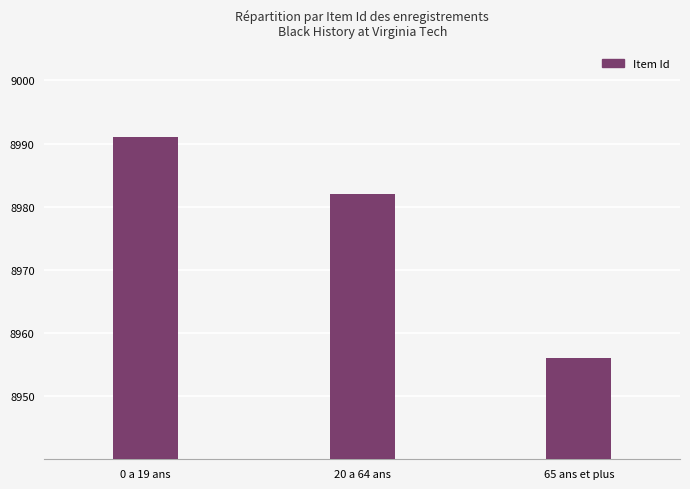

Which has a higher value, 65 ans et plus or 20 a 64 ans?

20 a 64 ans